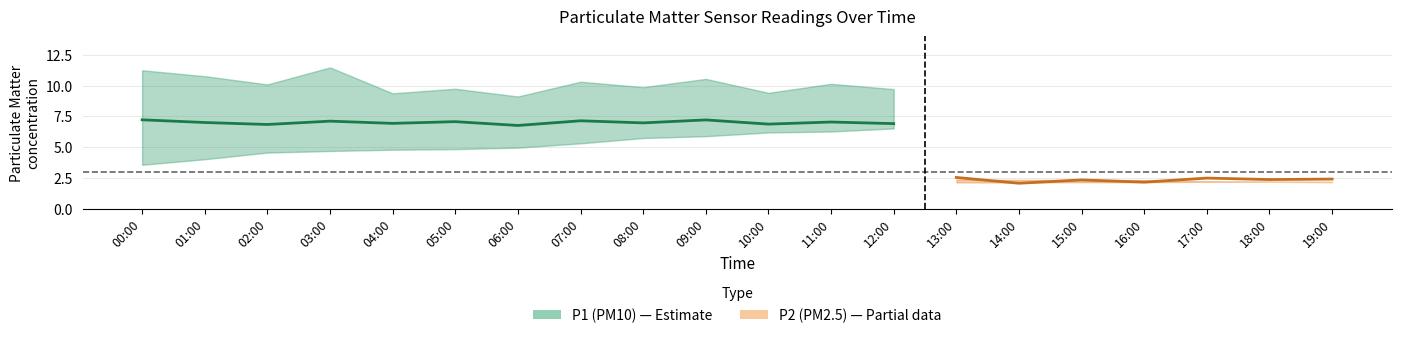

Is the value of P1_upper at 03:00 greater than the value of P1_center at 09:00?

Yes